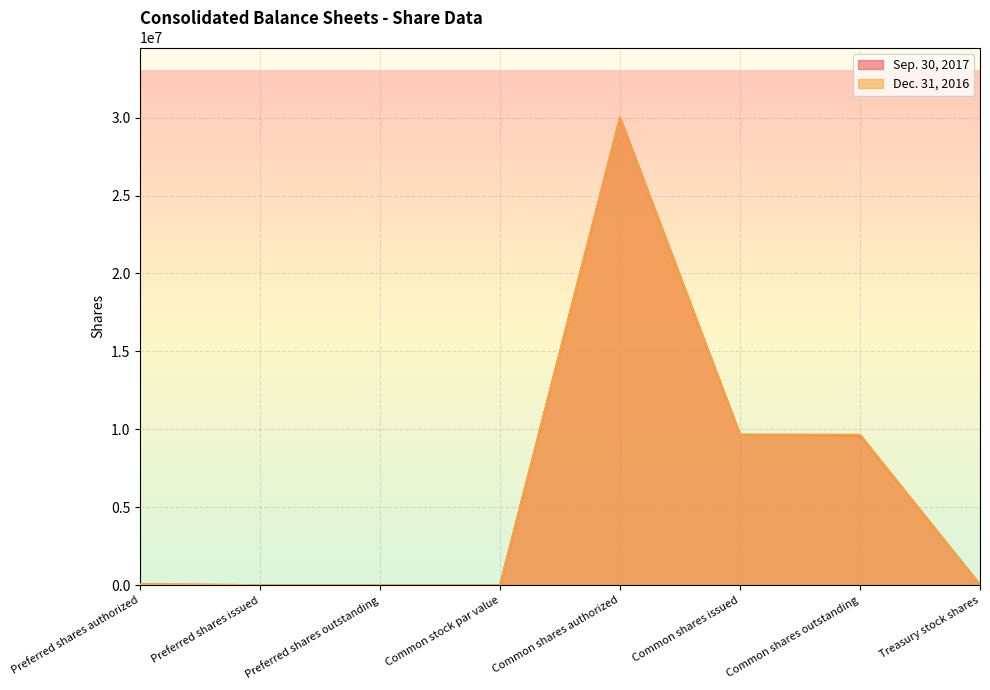

True or false: Sep. 30, 2017 and Dec. 31, 2016 cross at least once.

True